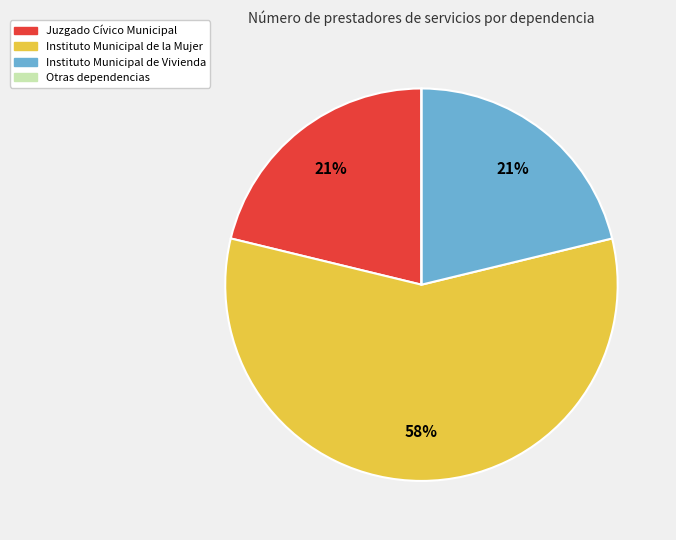

Which slice is the largest?

Instituto Municipal de la Mujer